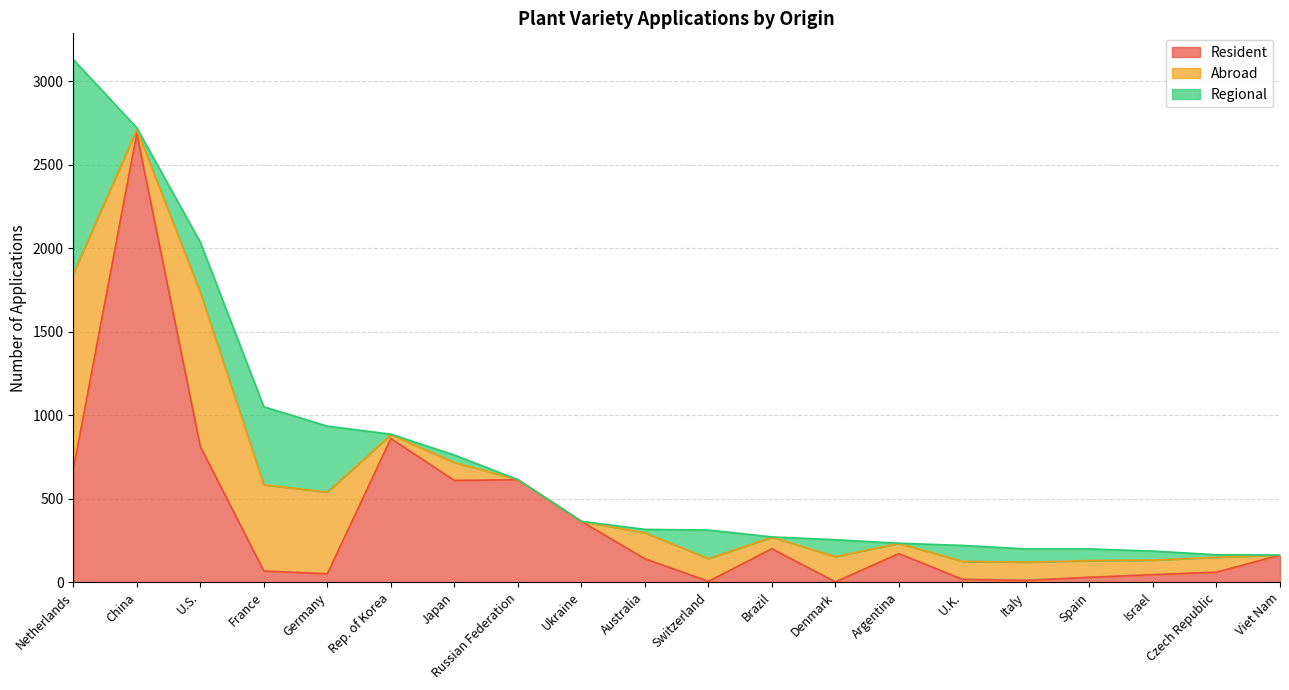

What position from the left is Japan?

7